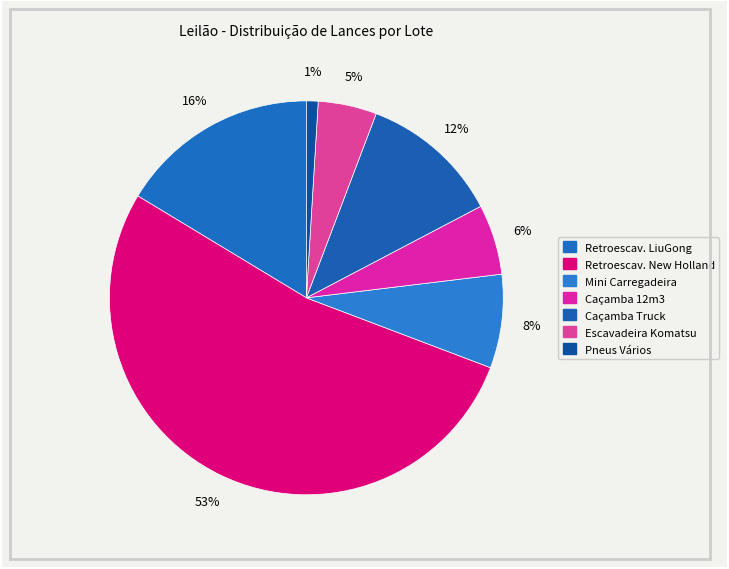

How many segments does this pie chart have?

7